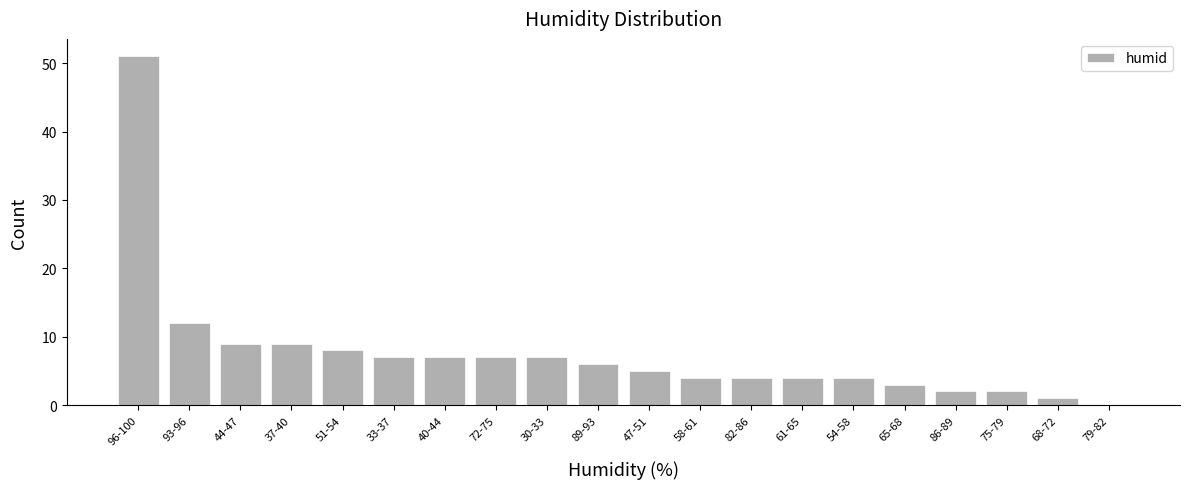

Reading right to left, extract all data points from this chart.

79-82=0	68-72=1	75-79=2	86-89=2	65-68=3	54-58=4	61-65=4	82-86=4	58-61=4	47-51=5	89-93=6	30-33=7	72-75=7	40-44=7	33-37=7	51-54=8	37-40=9	44-47=9	93-96=12	96-100=51